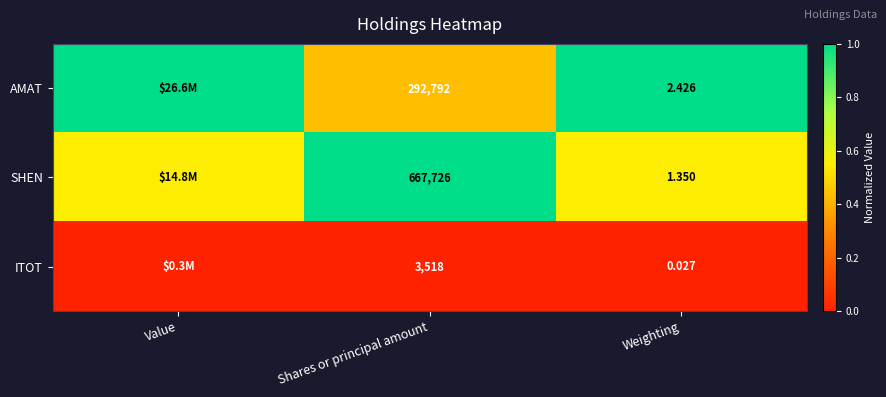

The value of AMAT at Shares or principal amount is 0.2. True or false?

False